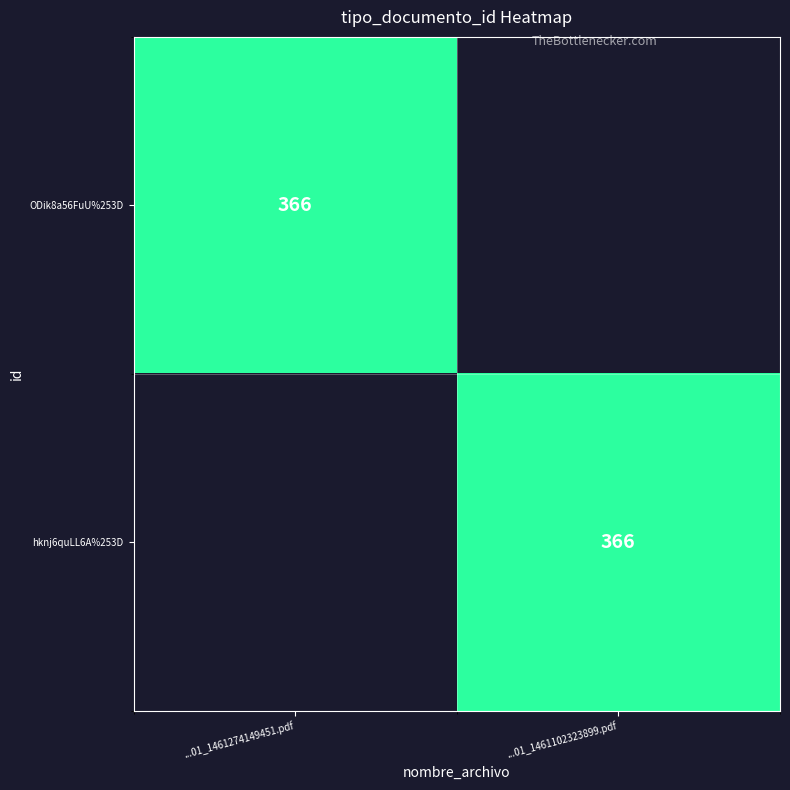

Is it true that hknj6quLL6A%253D equals 366 at ...01_1461102323899.pdf?

True